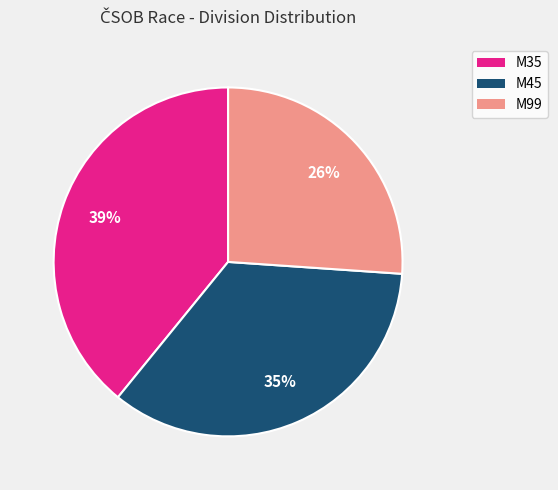

Count the number of slices in the pie.

3